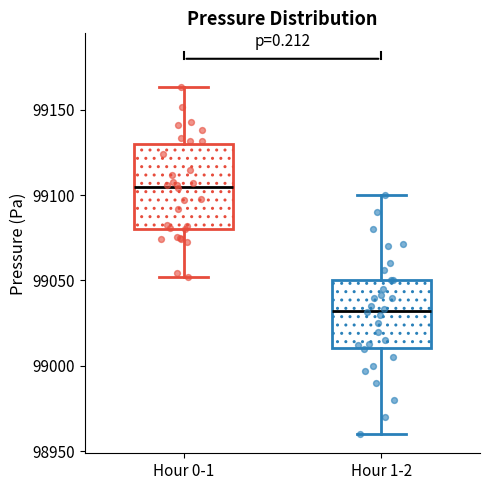

Which box's median line is the lowest?

Hour 1-2